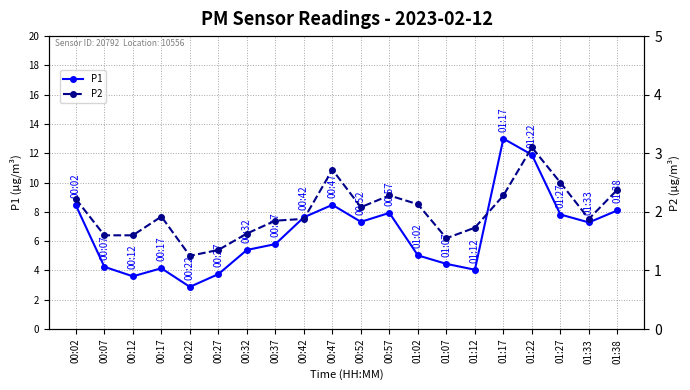

True or false: P1 and P2 intersect in this chart.

False